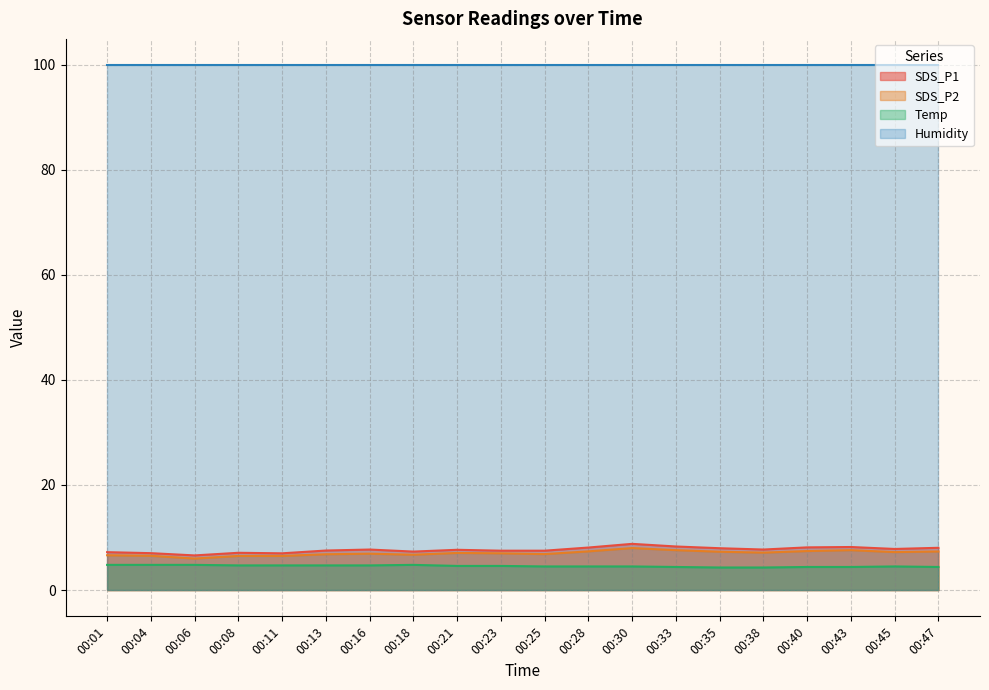

The Temp series shows 4.7 at 00:11. True or false?

True